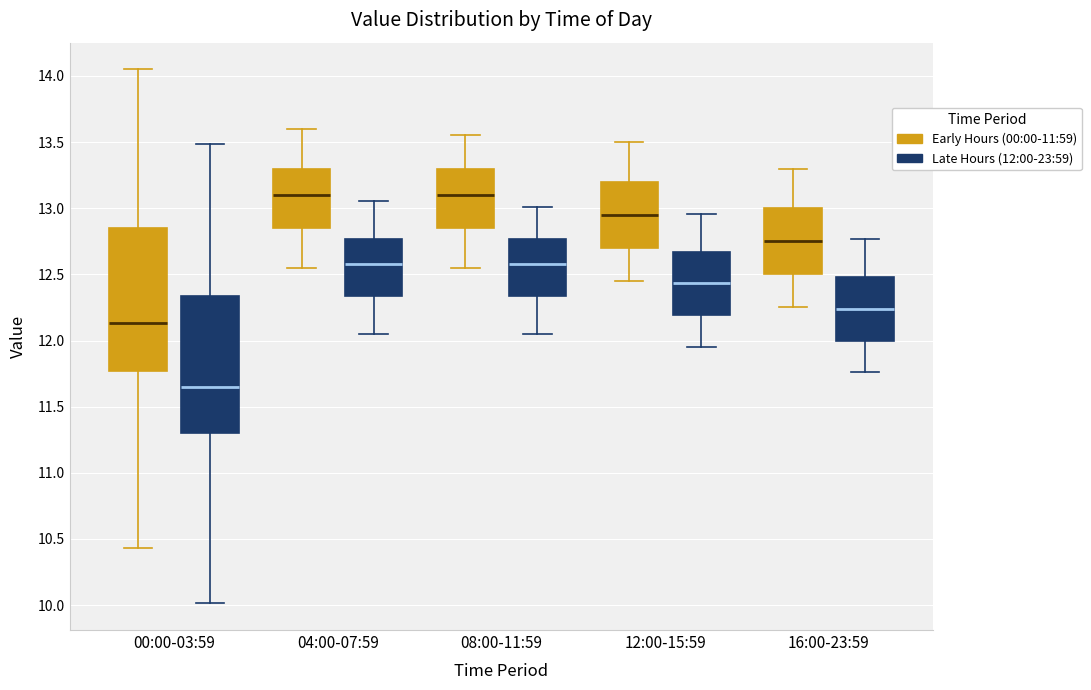

Reading left to right, read every box against the y-axis: the position of its median line, the range the box covers, and the ends of its whiskers. The values are not printed on the chart, so give them approximately, as read against the axis.

00:00-03:59 (Early Hours (00:00-11:59)): median 12.15, box 11.75 to 12.85, whiskers 10.45 to 14.05
00:00-03:59 (Late Hours (12:00-23:59)): median 11.65, box 11.30 to 12.35, whiskers 10.00 to 13.50
04:00-07:59 (Early Hours (00:00-11:59)): median 13.10, box 12.85 to 13.30, whiskers 12.55 to 13.60
04:00-07:59 (Late Hours (12:00-23:59)): median 12.60, box 12.35 to 12.75, whiskers 12.05 to 13.05
08:00-11:59 (Early Hours (00:00-11:59)): median 13.10, box 12.85 to 13.30, whiskers 12.55 to 13.55
08:00-11:59 (Late Hours (12:00-23:59)): median 12.60, box 12.35 to 12.75, whiskers 12.05 to 13.00
12:00-15:59 (Early Hours (00:00-11:59)): median 12.95, box 12.70 to 13.20, whiskers 12.45 to 13.50
12:00-15:59 (Late Hours (12:00-23:59)): median 12.45, box 12.20 to 12.65, whiskers 11.95 to 12.95
16:00-23:59 (Early Hours (00:00-11:59)): median 12.75, box 12.50 to 13.00, whiskers 12.25 to 13.30
16:00-23:59 (Late Hours (12:00-23:59)): median 12.25, box 12.00 to 12.50, whiskers 11.75 to 12.75